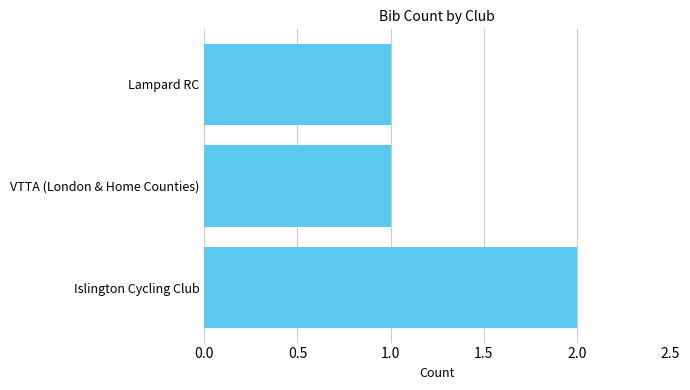

The value at Lampard RC is 2. True or false?

False